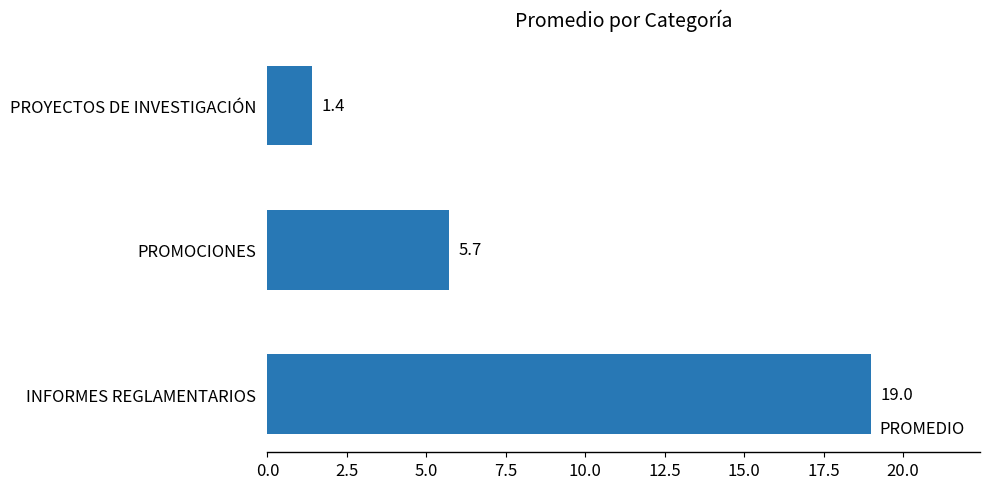

Between PROMOCIONES and PROYECTOS DE INVESTIGACIÓN, which is larger?

PROMOCIONES